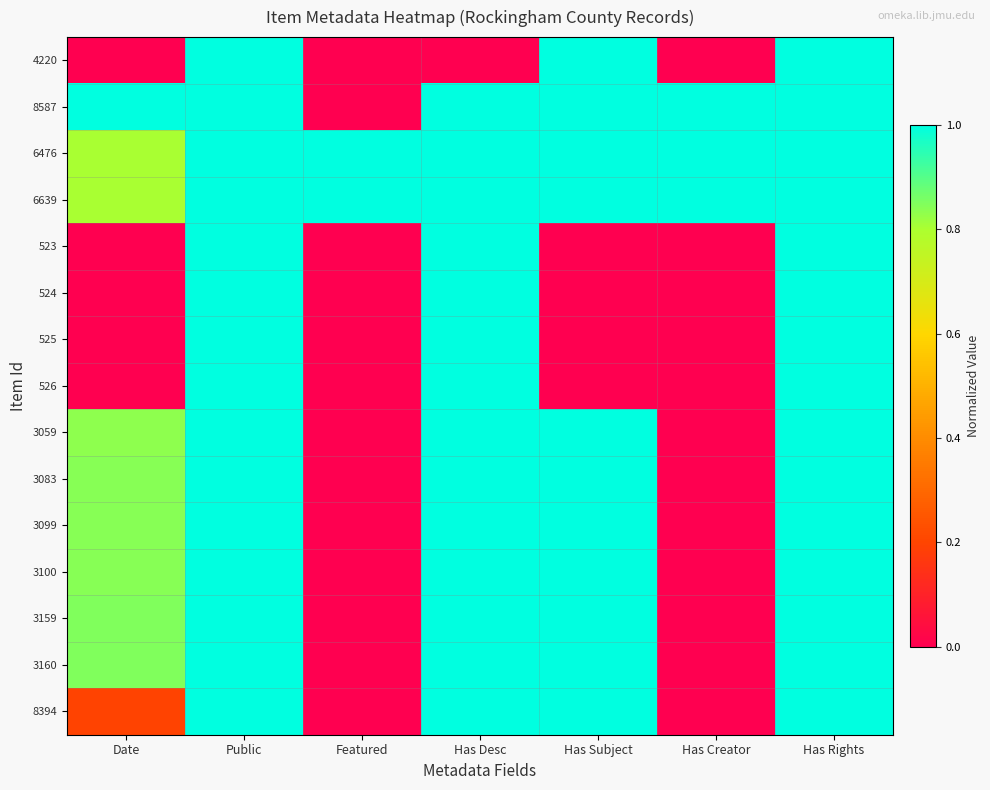

Reading right to left, extract all data points from this chart.

4220: Has Rights=1.0	Has Creator=0.0	Has Subject=1.0	Has Desc=0.0	Featured=0.0	Public=1.0	Date=0.0
8587: Has Rights=1.0	Has Creator=1.0	Has Subject=1.0	Has Desc=1.0	Featured=0.0	Public=1.0	Date=1.0
6476: Has Rights=1.0	Has Creator=1.0	Has Subject=1.0	Has Desc=1.0	Featured=1.0	Public=1.0	Date=0.8
6639: Has Rights=1.0	Has Creator=1.0	Has Subject=1.0	Has Desc=1.0	Featured=1.0	Public=1.0	Date=0.8
523: Has Rights=1.0	Has Creator=0.0	Has Subject=0.0	Has Desc=1.0	Featured=0.0	Public=1.0	Date=0.0
524: Has Rights=1.0	Has Creator=0.0	Has Subject=0.0	Has Desc=1.0	Featured=0.0	Public=1.0	Date=0.0
525: Has Rights=1.0	Has Creator=0.0	Has Subject=0.0	Has Desc=1.0	Featured=0.0	Public=1.0	Date=0.0
526: Has Rights=1.0	Has Creator=0.0	Has Subject=0.0	Has Desc=1.0	Featured=0.0	Public=1.0	Date=0.0
3059: Has Rights=1.0	Has Creator=0.0	Has Subject=1.0	Has Desc=1.0	Featured=0.0	Public=1.0	Date=0.8
3083: Has Rights=1.0	Has Creator=0.0	Has Subject=1.0	Has Desc=1.0	Featured=0.0	Public=1.0	Date=0.8
3099: Has Rights=1.0	Has Creator=0.0	Has Subject=1.0	Has Desc=1.0	Featured=0.0	Public=1.0	Date=0.8
3100: Has Rights=1.0	Has Creator=0.0	Has Subject=1.0	Has Desc=1.0	Featured=0.0	Public=1.0	Date=0.8
3159: Has Rights=1.0	Has Creator=0.0	Has Subject=1.0	Has Desc=1.0	Featured=0.0	Public=1.0	Date=0.8
3160: Has Rights=1.0	Has Creator=0.0	Has Subject=1.0	Has Desc=1.0	Featured=0.0	Public=1.0	Date=0.8
8394: Has Rights=1.0	Has Creator=0.0	Has Subject=1.0	Has Desc=1.0	Featured=0.0	Public=1.0	Date=0.2